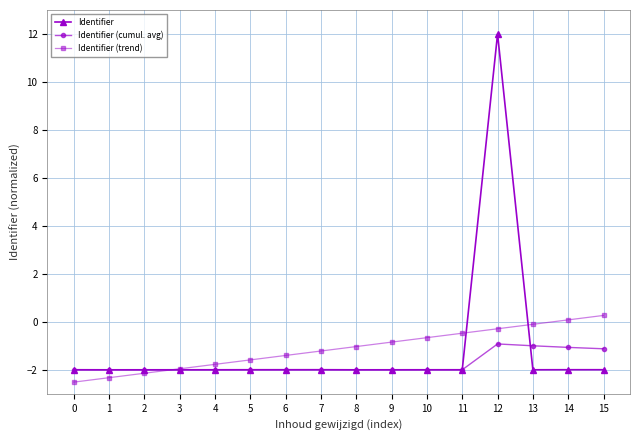

What is the spread (max minus min) of values at 11?

1.5